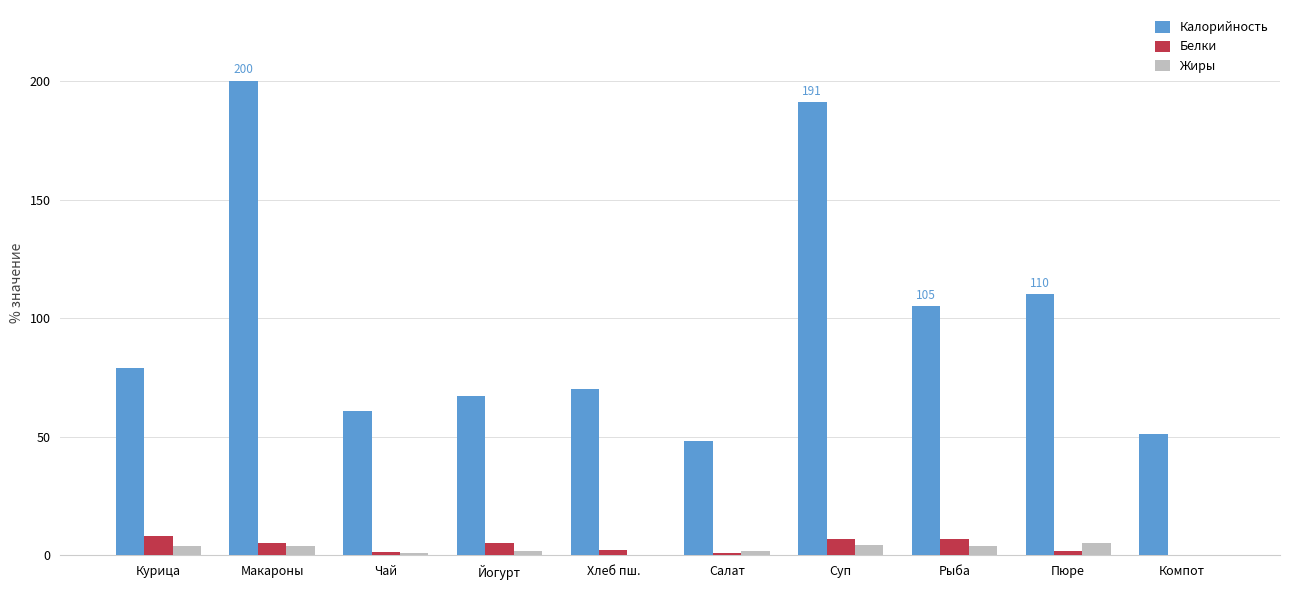

At which label does Калорийность reach its peak?

Макароны